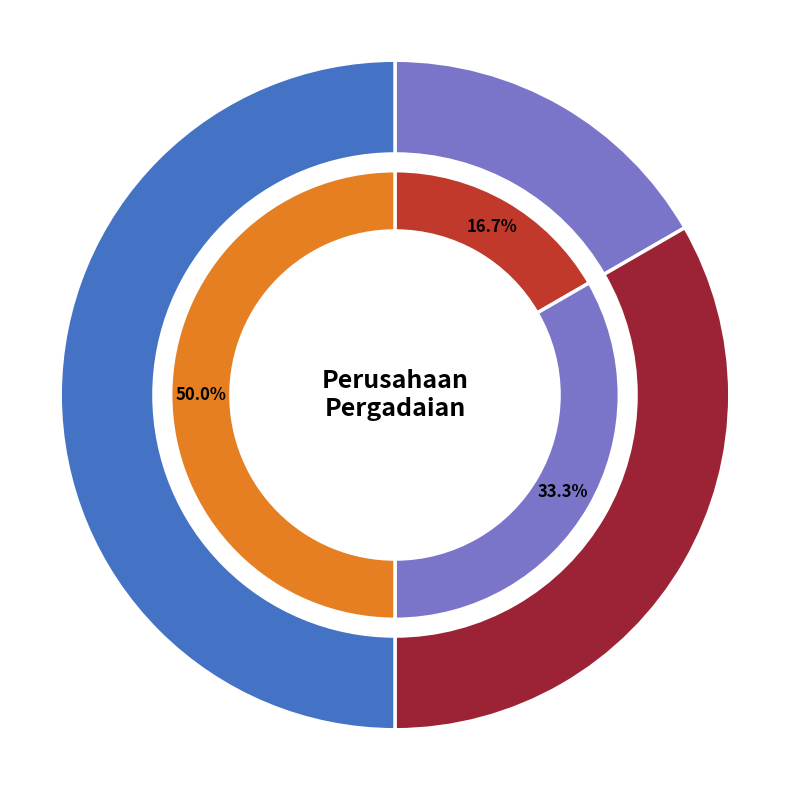

How many slices are in this pie chart?

3